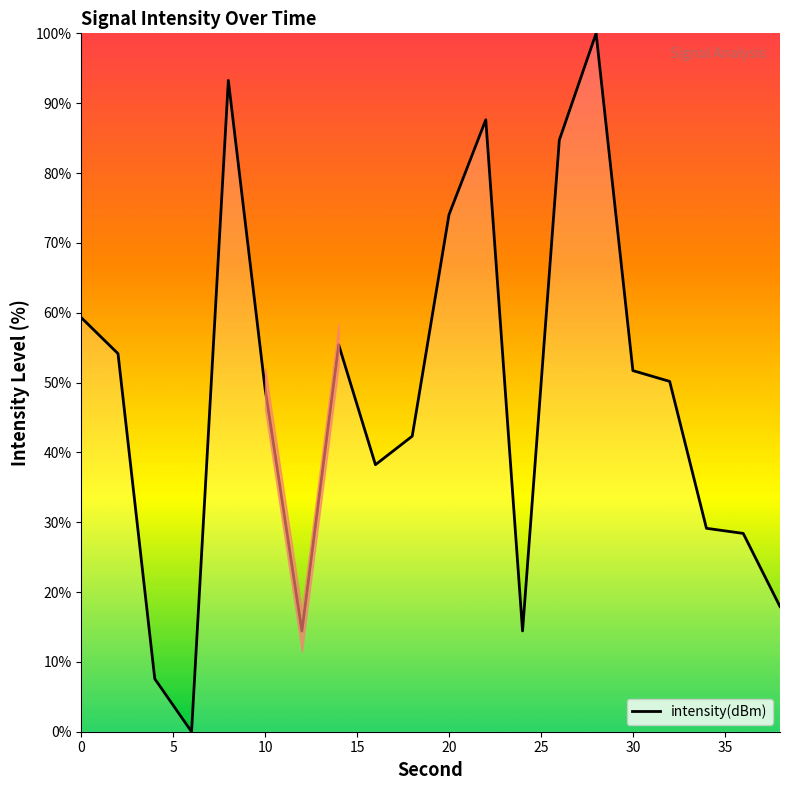

What is the difference between the maximum and second lowest values?

92.4